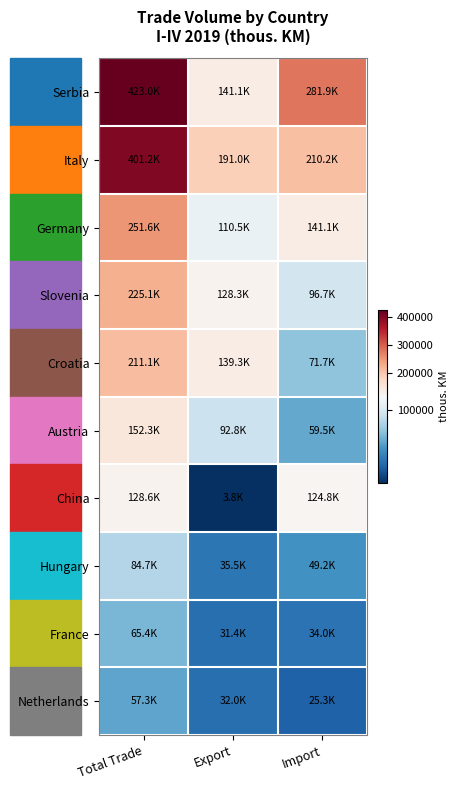

Rank the series by their maximum value, from lowest to highest.

Netherlands, France, Hungary, China, Austria, Croatia, Slovenia, Germany, Italy, Serbia